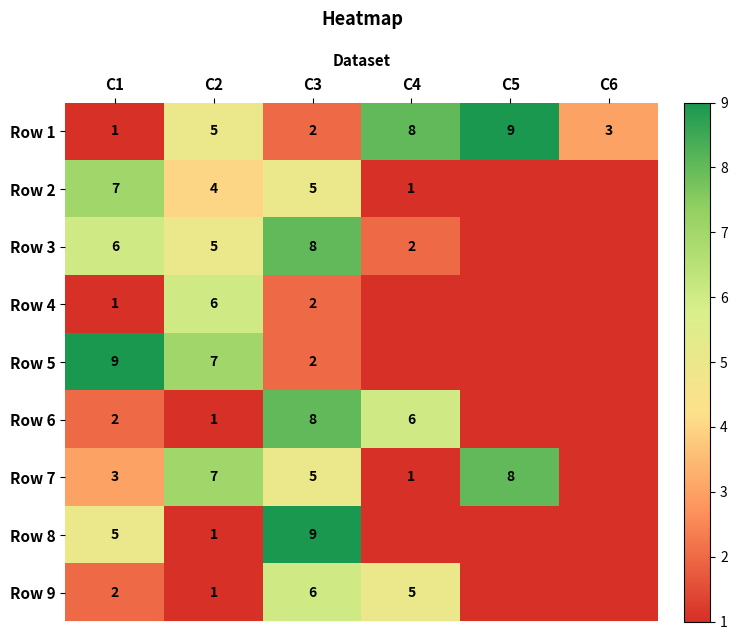

Count the Row 5 values in the range 0 to 7.

5